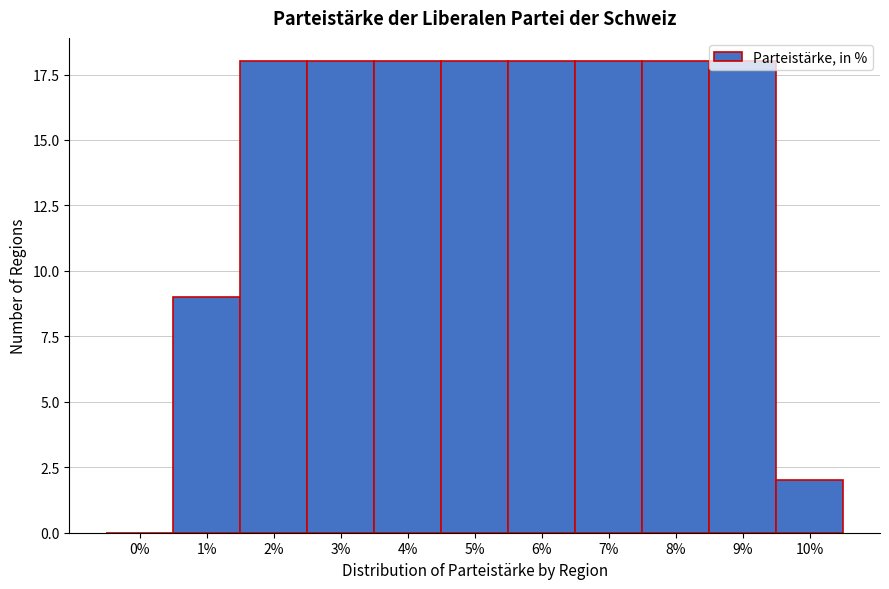

What value does the data have at 6%?

18